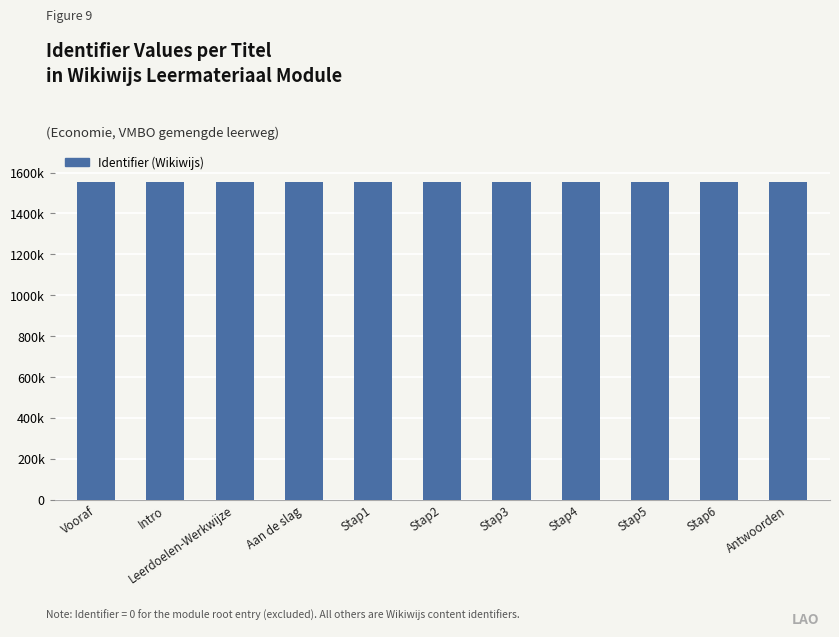

What is the ratio of the value at Vooraf to the value at Stap2?

1.0